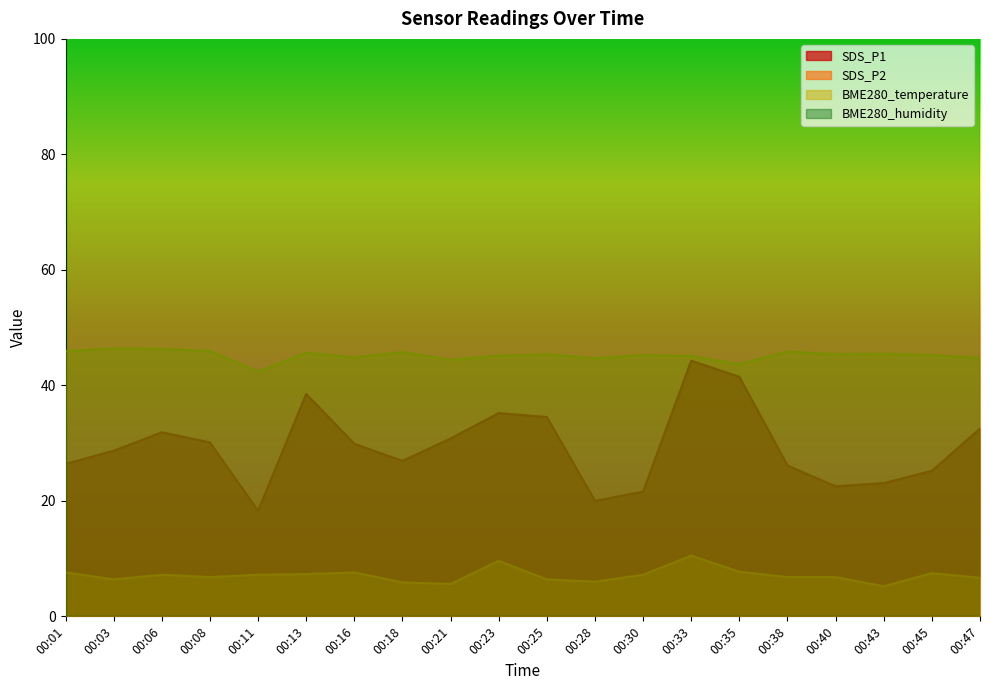

At which label does SDS_P2 first exceed 7?

00:01